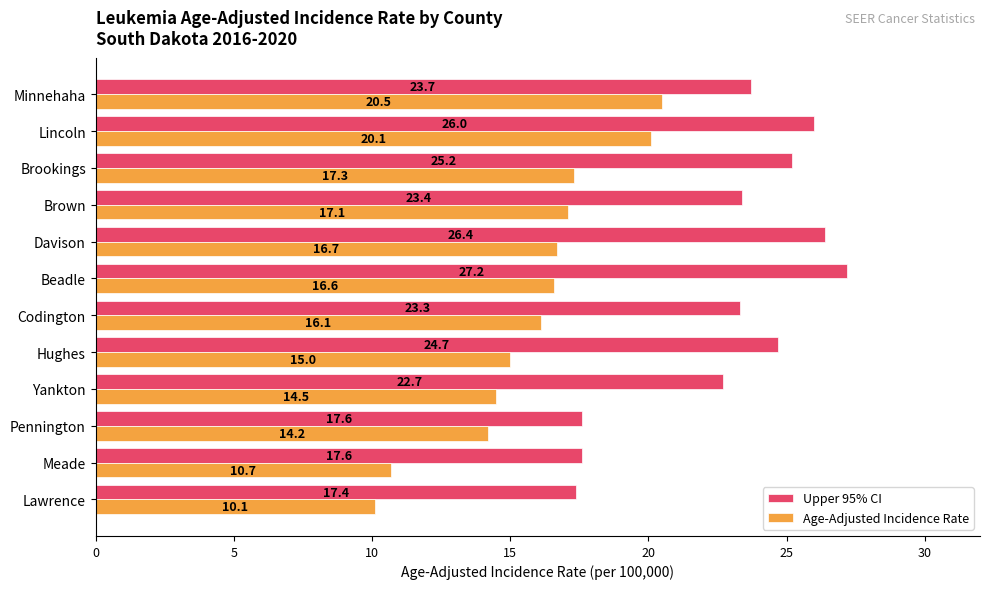

What is the difference between the highest and lowest values at Lincoln?

5.9